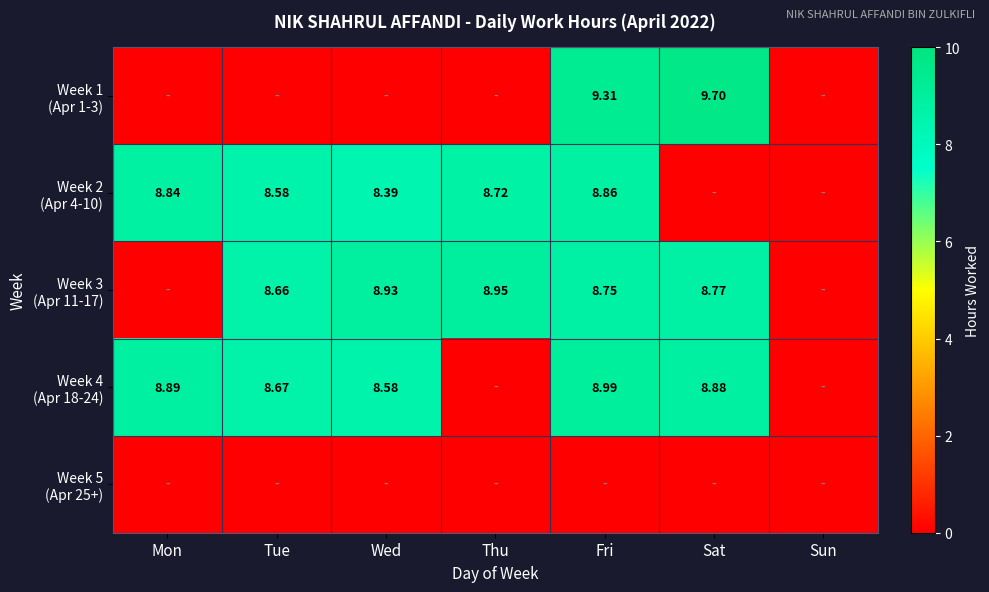

Which series has the largest total across all categories?

Week 3 (Apr 11-17)